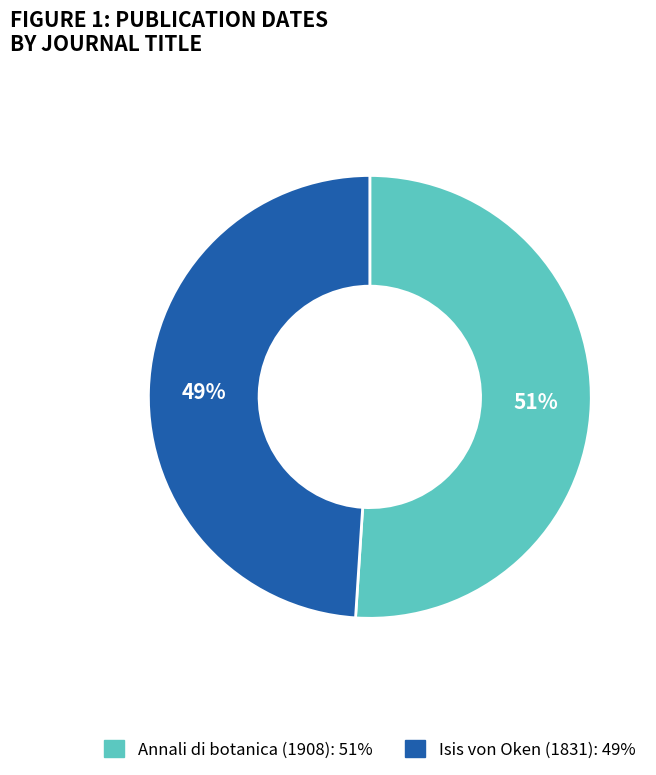

Which slice represents more than half of the pie?

Annali di botanica (1908)